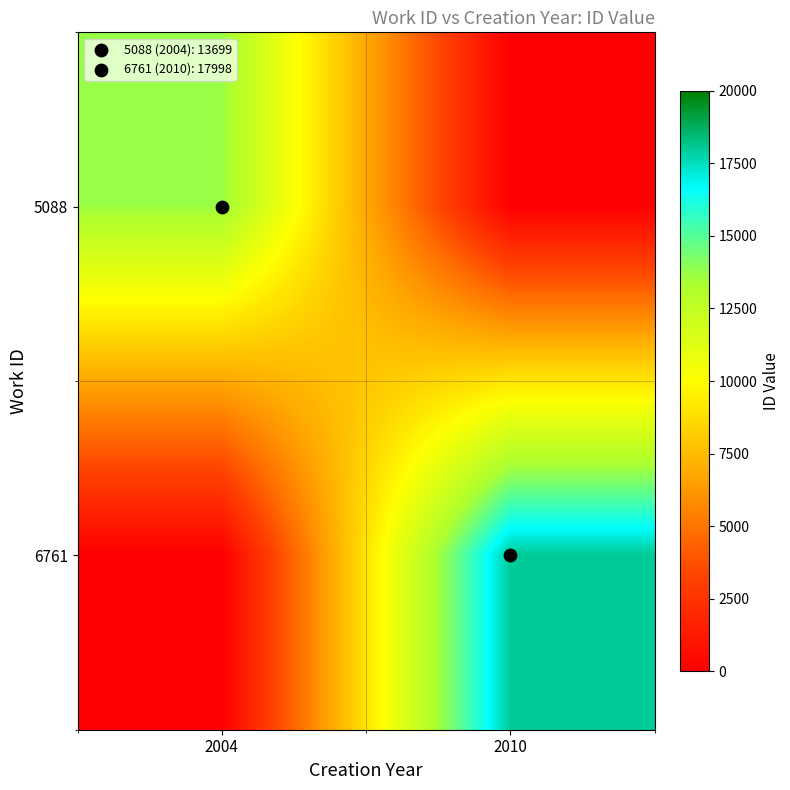

List the series in order of their overall mean, lowest first.

5088, 6761